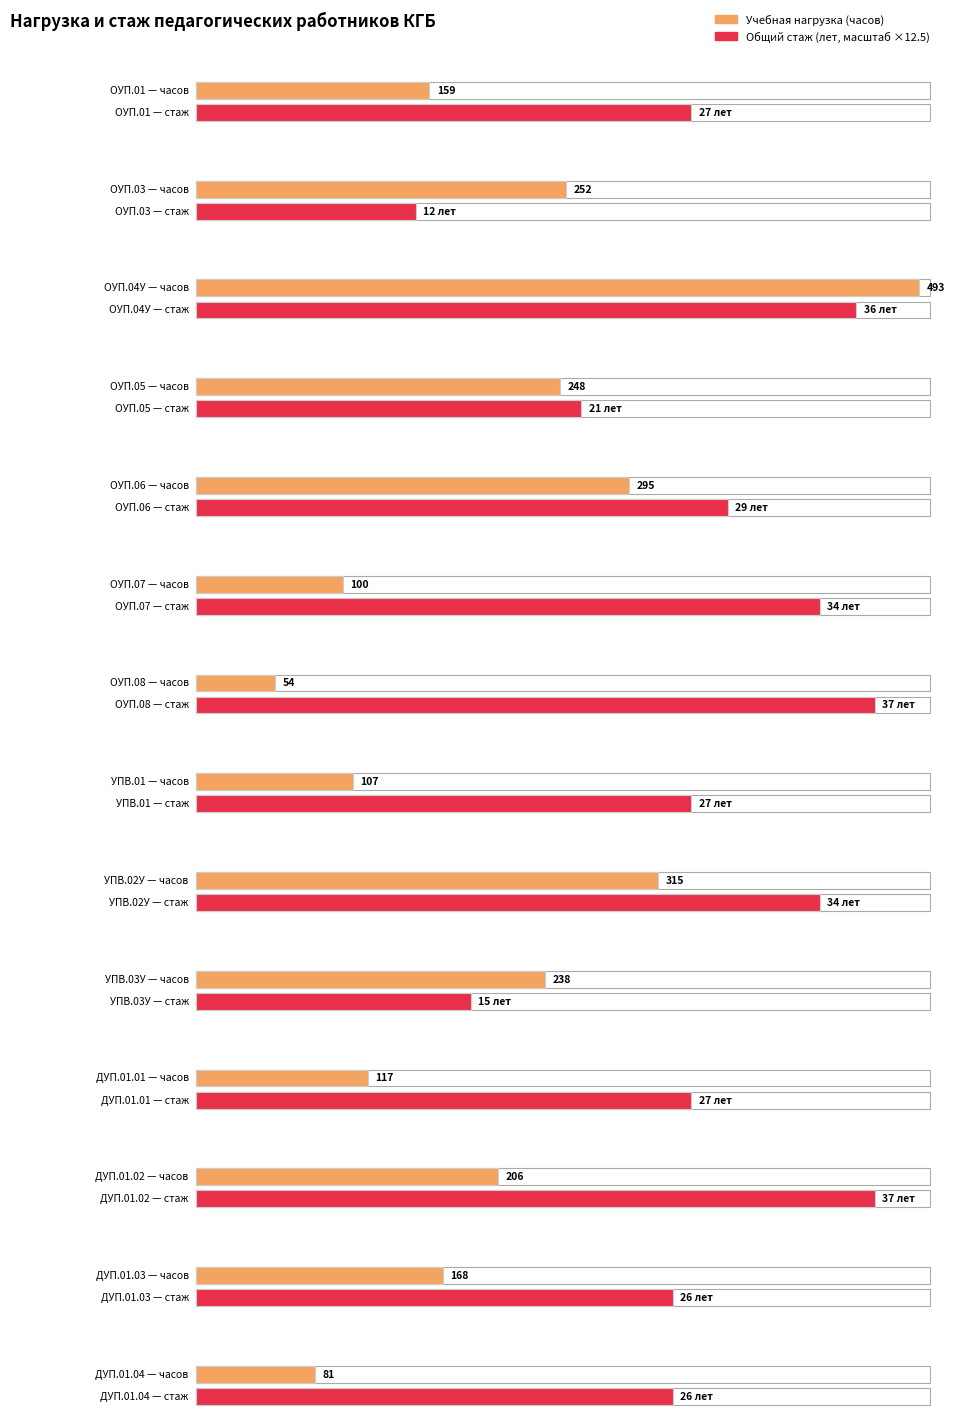

Reading left to right, extract all data points from this chart.

Учебная нагрузка (часов): ОУП.01=159	ОУП.03=252	ОУП.04У=493	ОУП.05=248	ОУП.06=295	ОУП.07=100	ОУП.08=54	УПВ.01=107	УПВ.02У=315	УПВ.03У=238	ДУП.01.01=117	ДУП.01.02=206	ДУП.01.03=168	ДУП.01.04=81
Общий стаж: ОУП.01=27	ОУП.03=12	ОУП.04У=36	ОУП.05=21	ОУП.06=29	ОУП.07=34	ОУП.08=37	УПВ.01=27	УПВ.02У=34	УПВ.03У=15	ДУП.01.01=27	ДУП.01.02=37	ДУП.01.03=26	ДУП.01.04=26